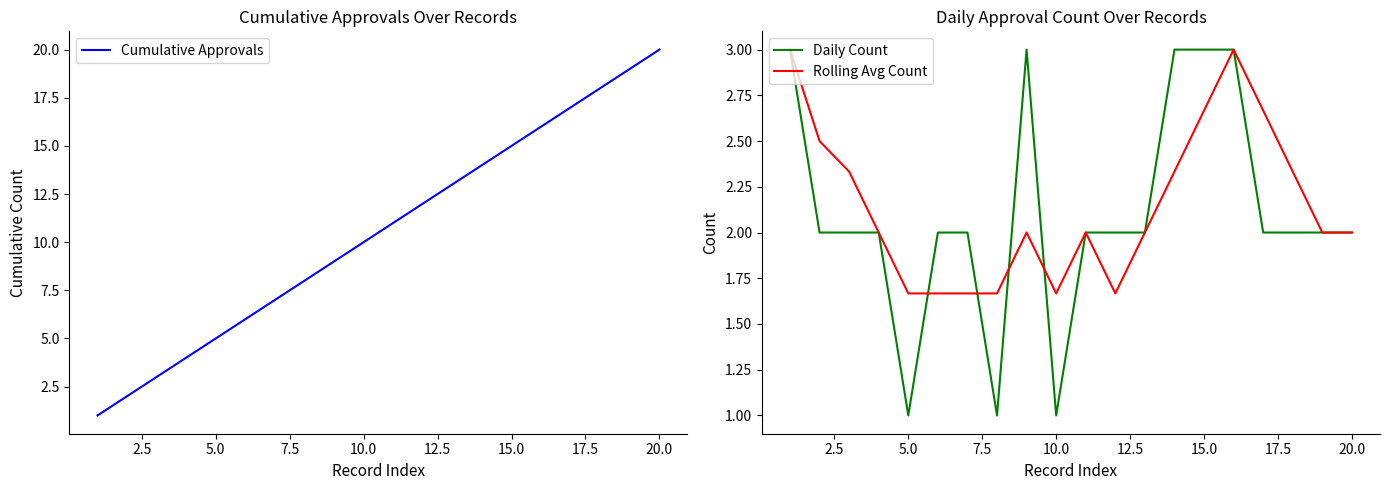

What is the maximum value shown in the chart?

20.0